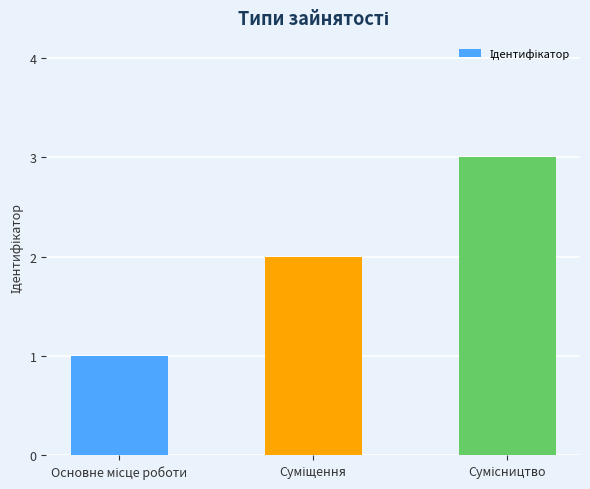

What is the greatest value displayed?

3